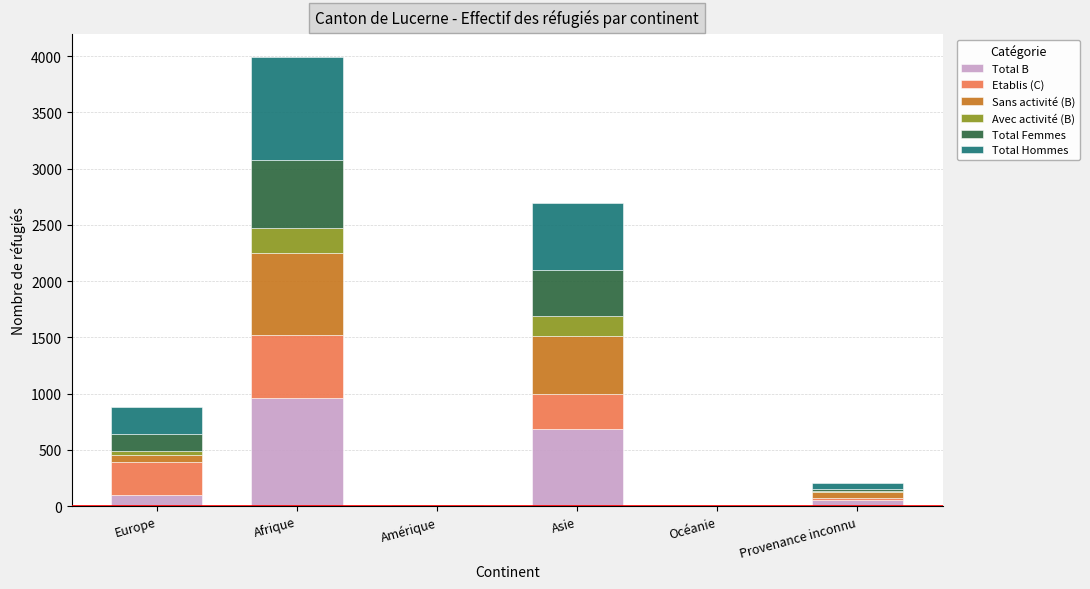

What is the sum of all Total B values?

1803